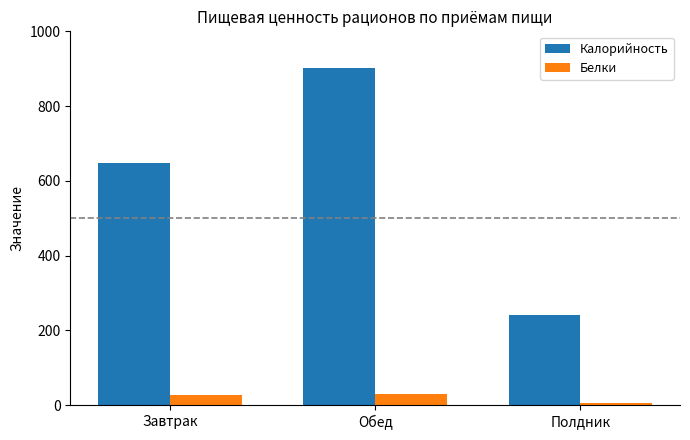

What is the total value across all series at Обед?

930.9